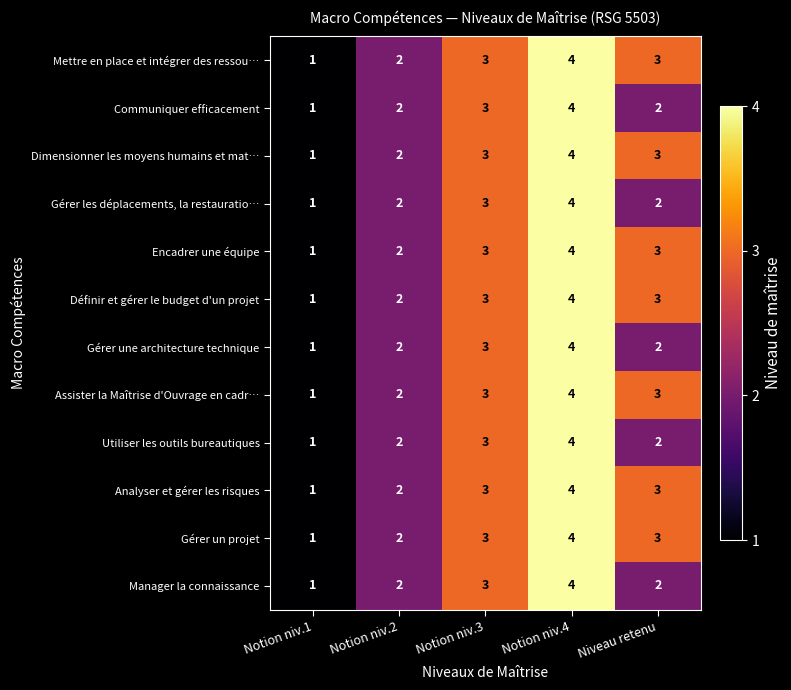

The Analyser et gérer les risques series shows 3 at Niveau retenu. True or false?

True